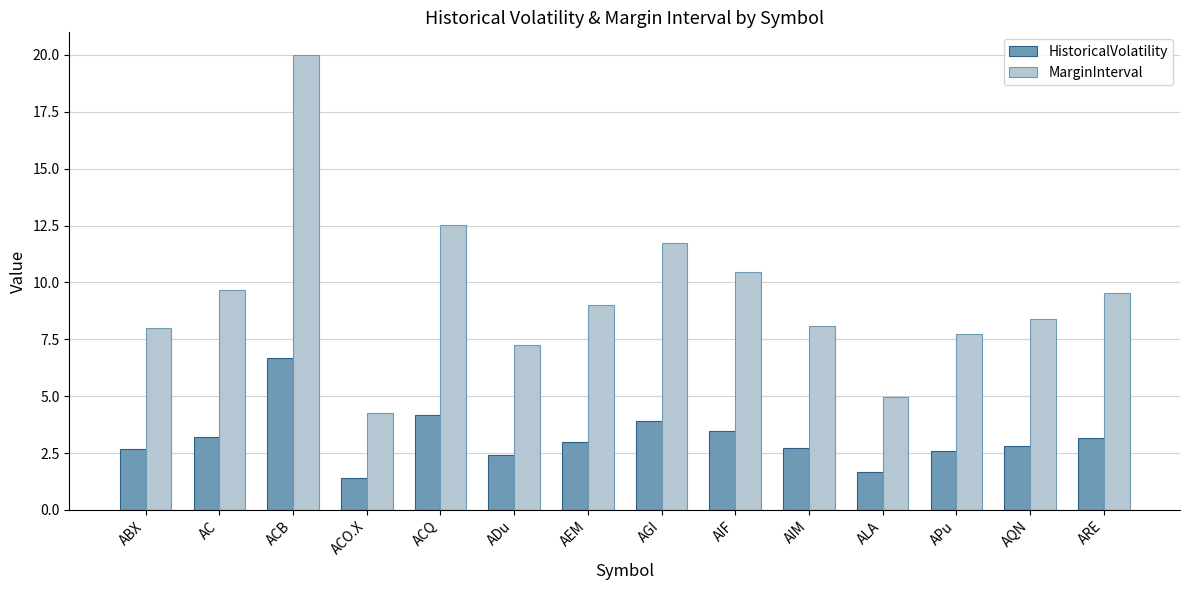

Rank the series at AGI from lowest to highest value.

HistoricalVolatility, MarginInterval